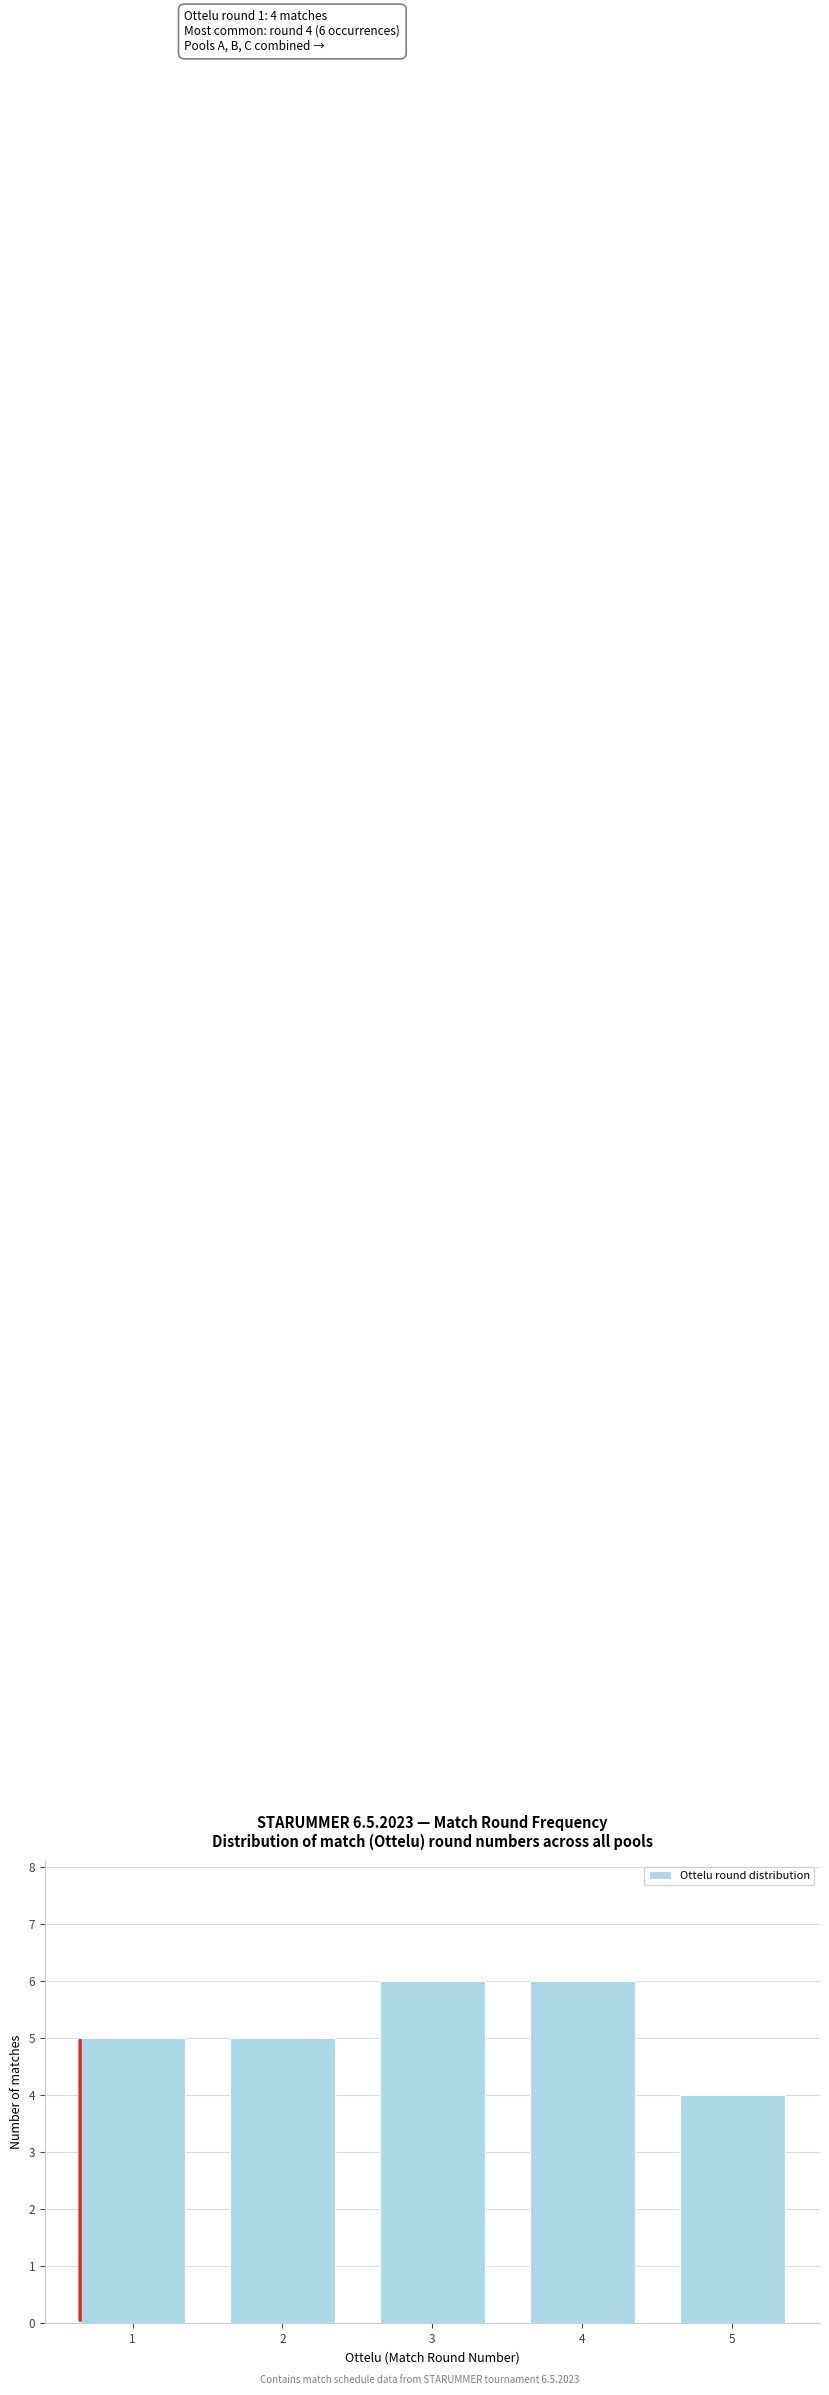

Reading left to right, transcribe all the data shown in this chart.

1=5	2=5	3=6	4=6	5=4